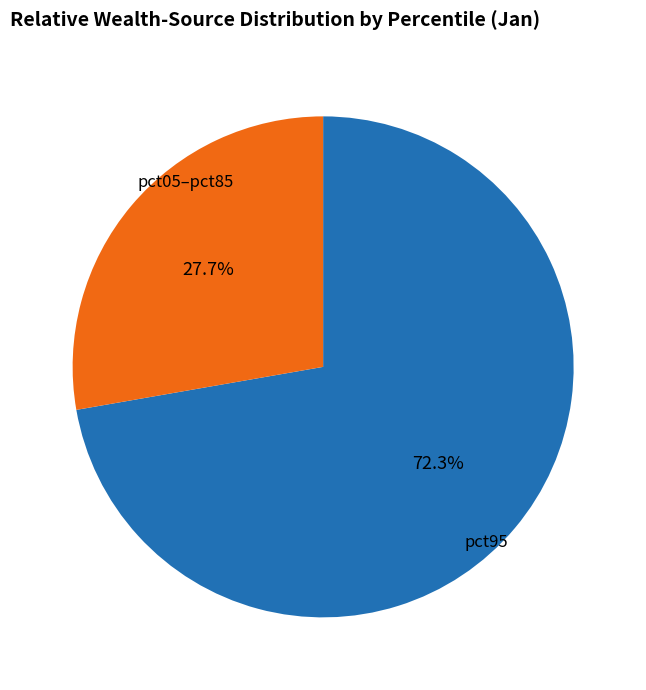

Which slice is the largest?

pct95